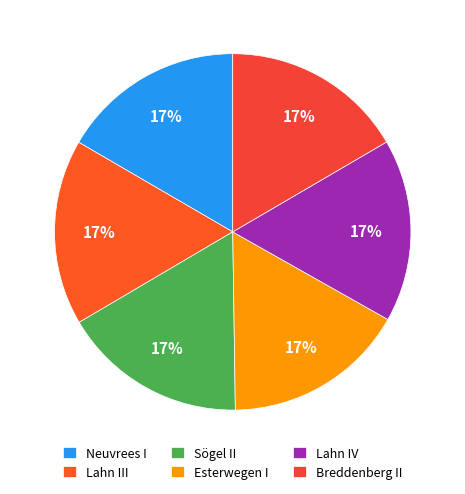

To the nearest percent, what is the combined percentage of Breddenberg II and Neuvrees I?

33%